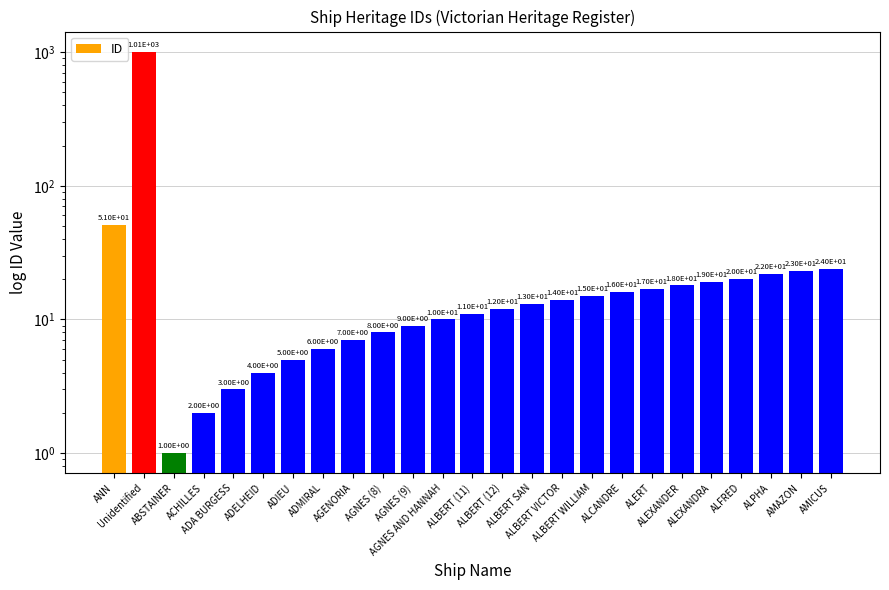

Rank the categories by value from highest to lowest.

Unidentified, ANN, AMICUS, AMAZON, ALPHA, ALFRED, ALEXANDRA, ALEXANDER, ALERT, ALCANDRE, ALBERT WILLIAM, ALBERT VICTOR, ALBERT SAN, ALBERT (12), ALBERT (11), AGNES AND HANNAH, AGNES (9), AGNES (8), AGENORIA, ADMIRAL, ADIEU, ADELHEID, ADA BURGESS, ACHILLES, ABSTAINER